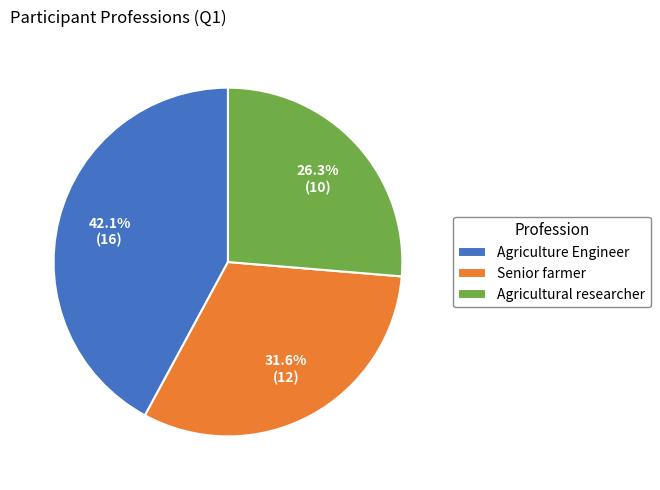

Which has a higher value, Senior farmer or Agricultural researcher?

Senior farmer